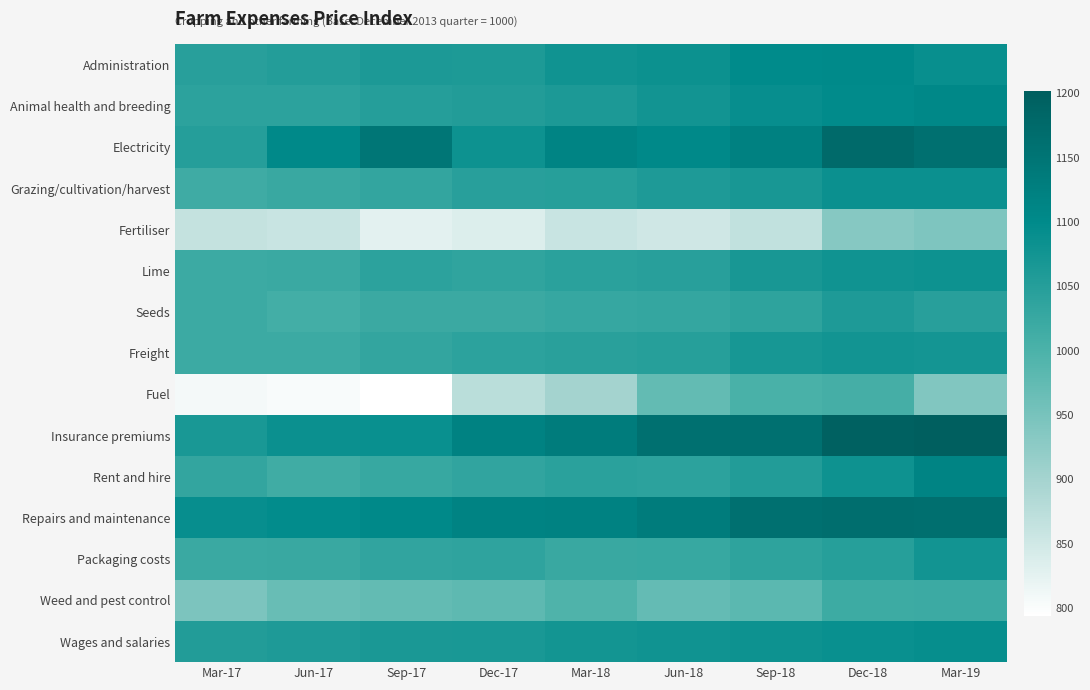

Which has a higher value, Jun-18 or Dec-18?

Dec-18